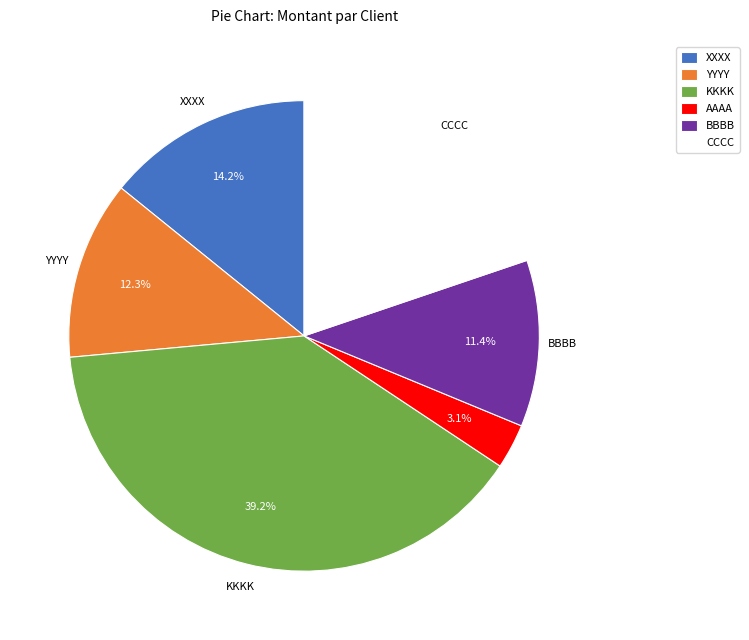

To the nearest percent, what percentage of the pie is BBBB?

11%